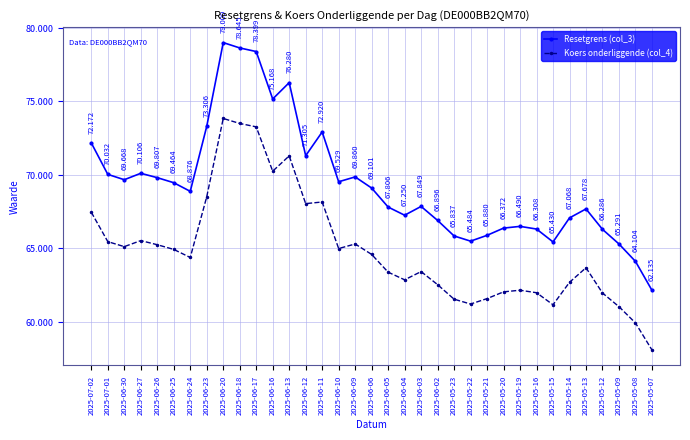

True or false: Koers onderliggende (col_4) has a value of 65.1 at 2025-06-30.

True